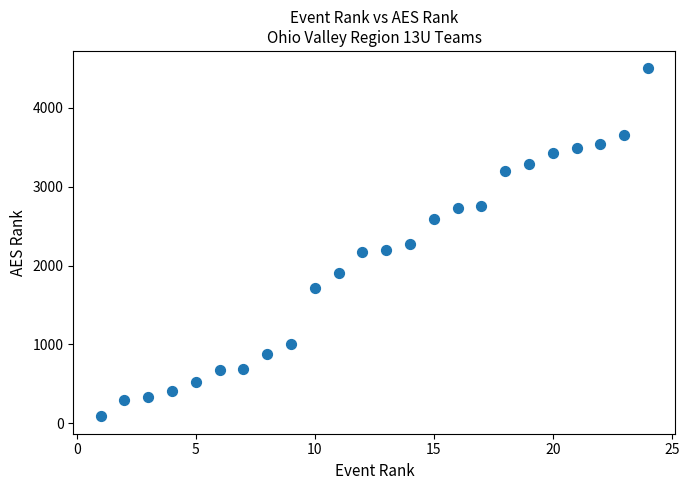

What is the range of Y values (max minus min)?

4412